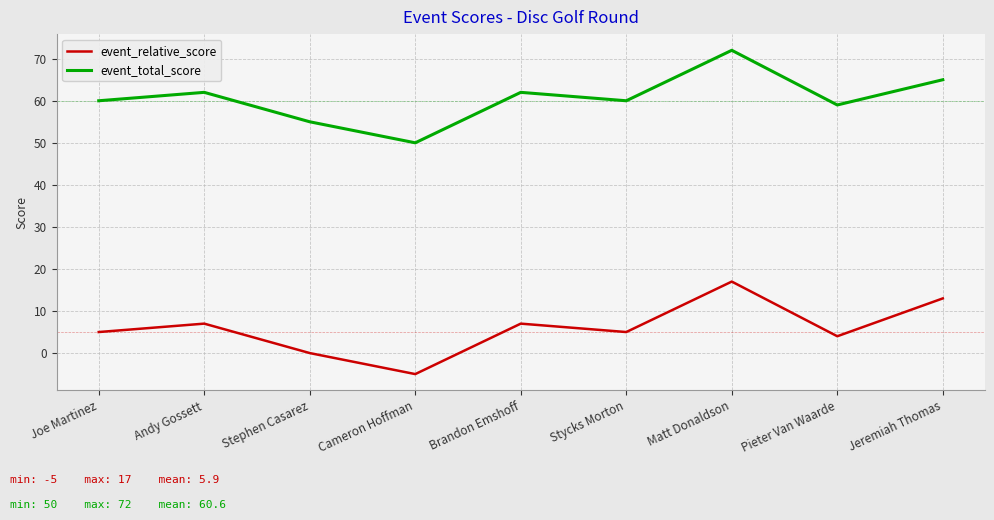

Does the chart have visible grid lines?

Yes